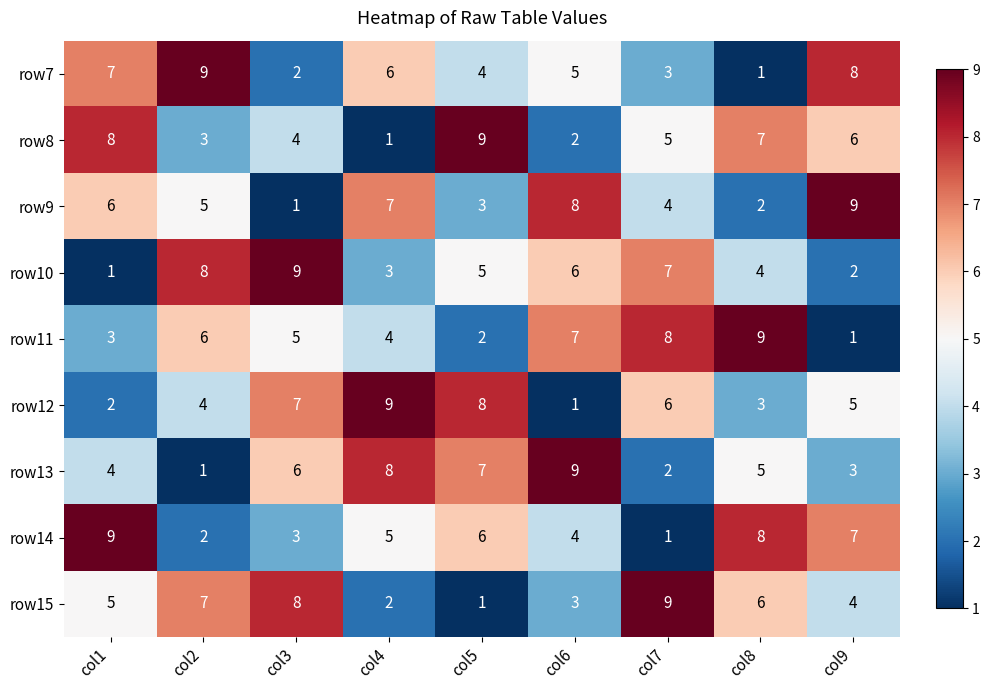

Rank the categories by row10 value from lowest to highest.

col1, col9, col4, col8, col5, col6, col7, col2, col3